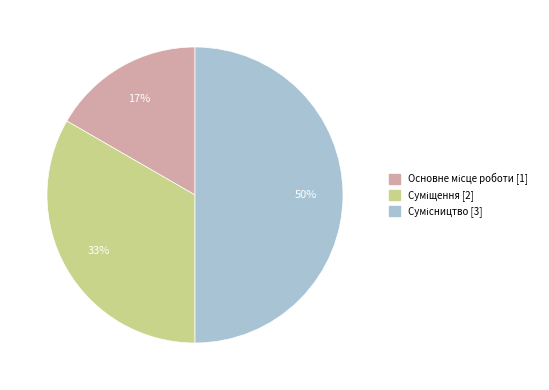

To the nearest percent, what is the difference between the largest and smallest slice percentages?

33%